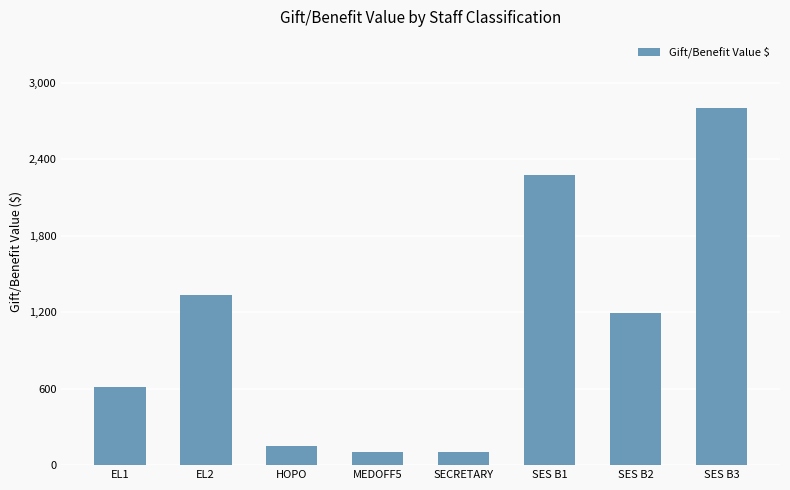

What is the change in value from SES B1 to SES B2?

-1082.7